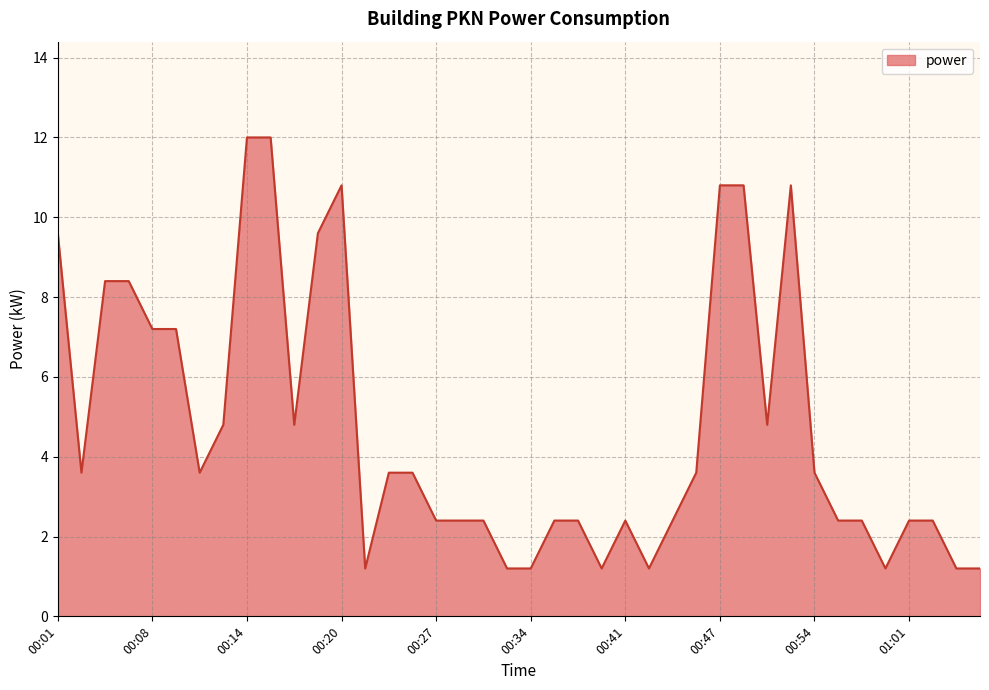

What is the maximum value shown in the chart?

12.0